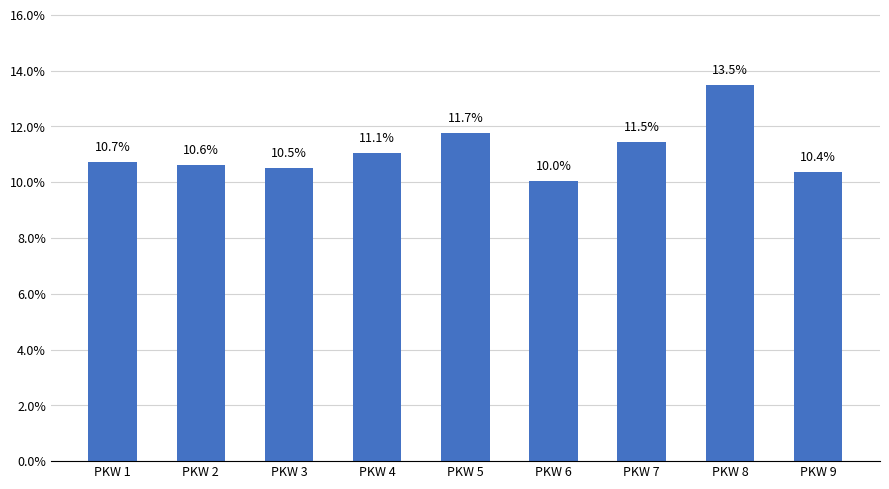

The chart shows a value of 11.5 at PKW 7. True or false?

True